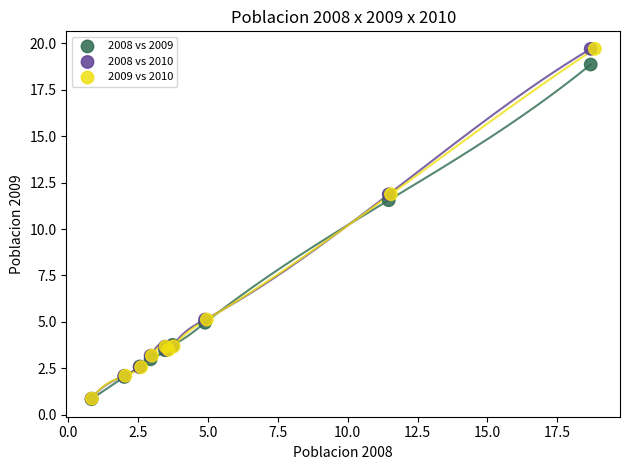

What are all the series names shown in the legend?

2008 vs 2009, 2008 vs 2010, 2009 vs 2010